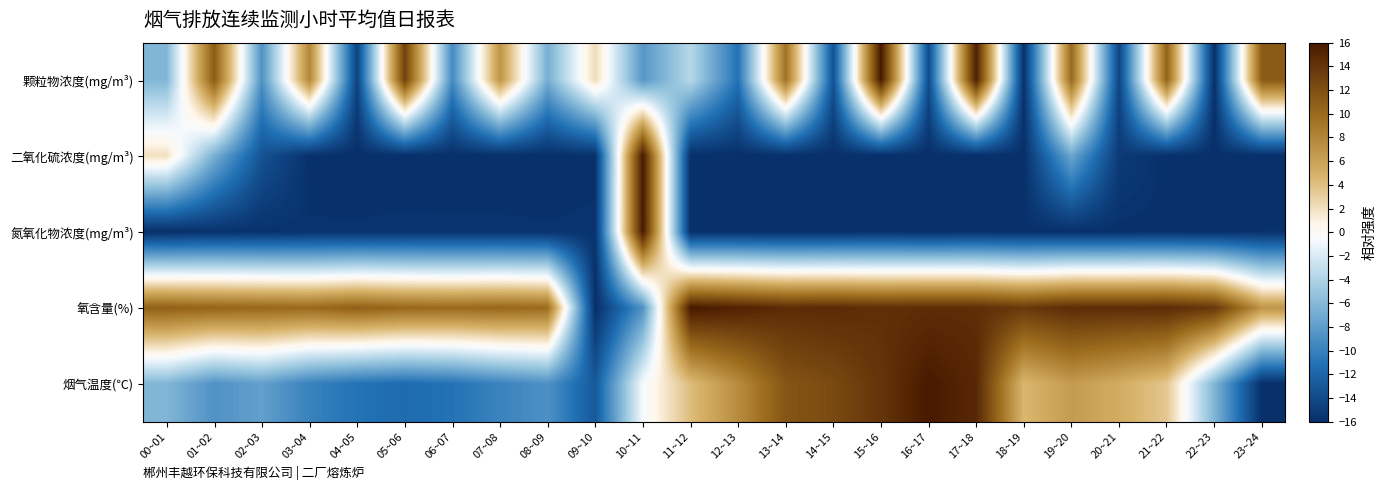

Reading right to left, extract all data points from this chart.

颗粒物浓度(mg/m³): 23~24=11.2	22~23=-16.0	21~22=10.5	20~21=-14.4	19~20=10.0	18~19=-15.9	17~18=15.5	16~17=-13.9	15~16=16.0	14~15=-13.3	13~14=9.4	12~13=-11.1	11~12=-3.6	10~11=-8.4	09~10=2.3	08~09=-6.8	07~08=6.9	06~07=-9.4	05~06=13.0	04~05=-14.5	03~04=7.9	02~03=-8.8	01~02=11.1	00~01=-6.1
二氧化硫浓度(mg/m³): 23~24=-16.0	22~23=-16.0	21~22=-15.9	20~21=-15.2	19~20=-7.3	18~19=-16.0	17~18=-16.0	16~17=-16.0	15~16=-16.0	14~15=-16.0	13~14=-16.0	12~13=-16.0	11~12=-16.0	10~11=16.0	09~10=-15.8	08~09=-16.0	07~08=-16.0	06~07=-16.0	05~06=-16.0	04~05=-16.0	03~04=-15.9	02~03=-13.3	01~02=-6.7	00~01=2.0
氮氧化物浓度(mg/m³): 23~24=-15.7	22~23=-15.9	21~22=-15.8	20~21=-15.9	19~20=-15.9	18~19=-15.9	17~18=-15.8	16~17=-15.9	15~16=-15.8	14~15=-15.9	13~14=-16.0	12~13=-15.9	11~12=-16.0	10~11=16.0	09~10=-15.7	08~09=-15.7	07~08=-15.7	06~07=-15.7	05~06=-15.6	04~05=-15.7	03~04=-15.7	02~03=-15.8	01~02=-15.7	00~01=-16.0
氧含量(%): 23~24=6.9	22~23=13.7	21~22=14.6	20~21=14.5	19~20=14.6	18~19=13.6	17~18=14.5	16~17=14.5	15~16=14.3	14~15=14.7	13~14=14.6	12~13=15.3	11~12=16.0	10~11=-8.8	09~10=-16.0	08~09=9.9	07~08=10.2	06~07=10.0	05~06=10.1	04~05=10.7	03~04=10.0	02~03=10.2	01~02=10.4	00~01=10.7
烟气温度(℃): 23~24=-16.0	22~23=-6.2	21~22=3.6	20~21=5.3	19~20=6.5	18~19=4.5	17~18=14.9	16~17=16.0	15~16=13.9	14~15=12.4	13~14=11.5	12~13=7.5	11~12=4.2	10~11=-0.7	09~10=-12.9	08~09=-8.9	07~08=-9.8	06~07=-11.0	05~06=-11.5	04~05=-11.0	03~04=-10.0	02~03=-7.8	01~02=-8.8	00~01=-6.2